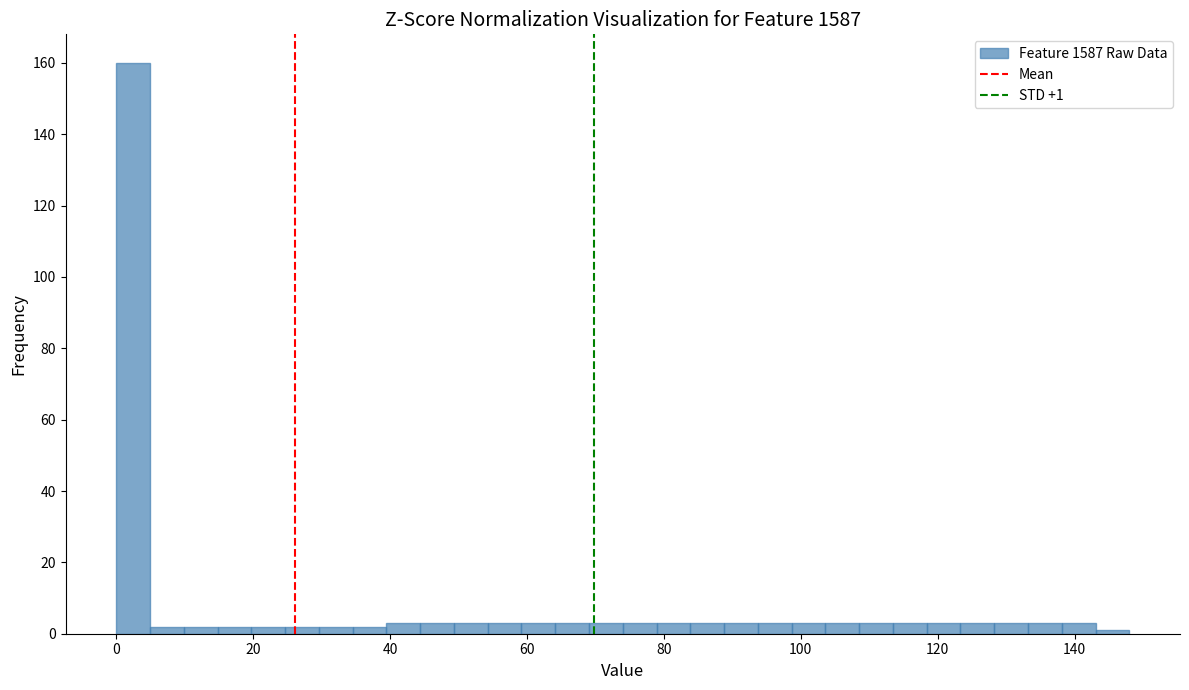

Read against the x-axis, roughly where is the centre of the tallest bar?

2